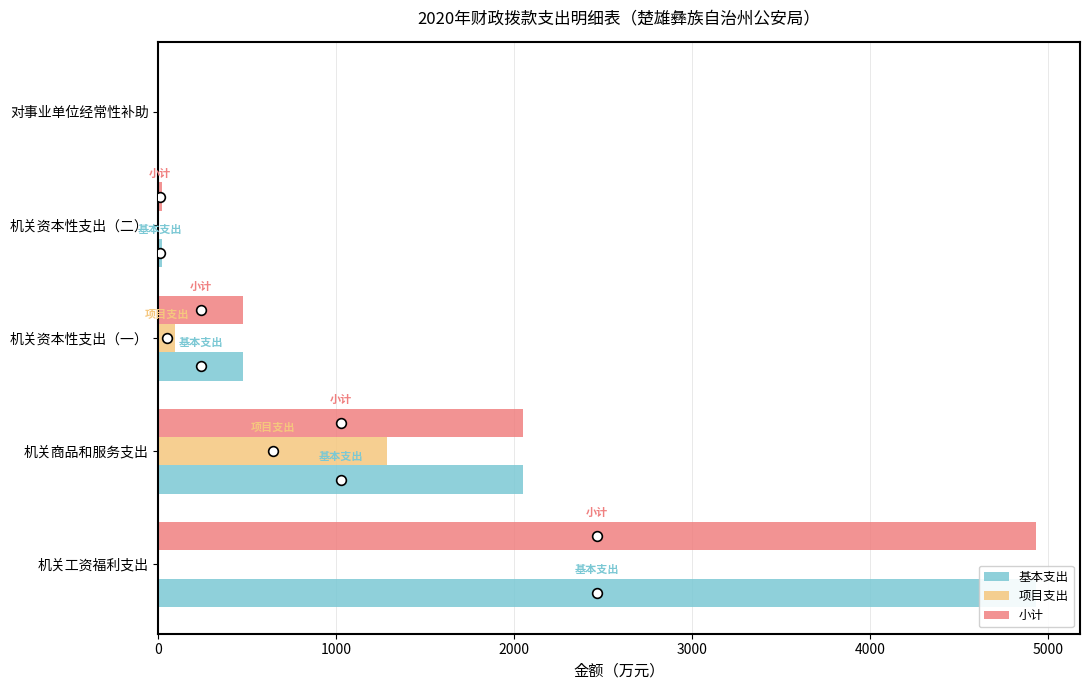

True or false: 项目支出 has a value of 0.0 at 机关工资福利支出.

True